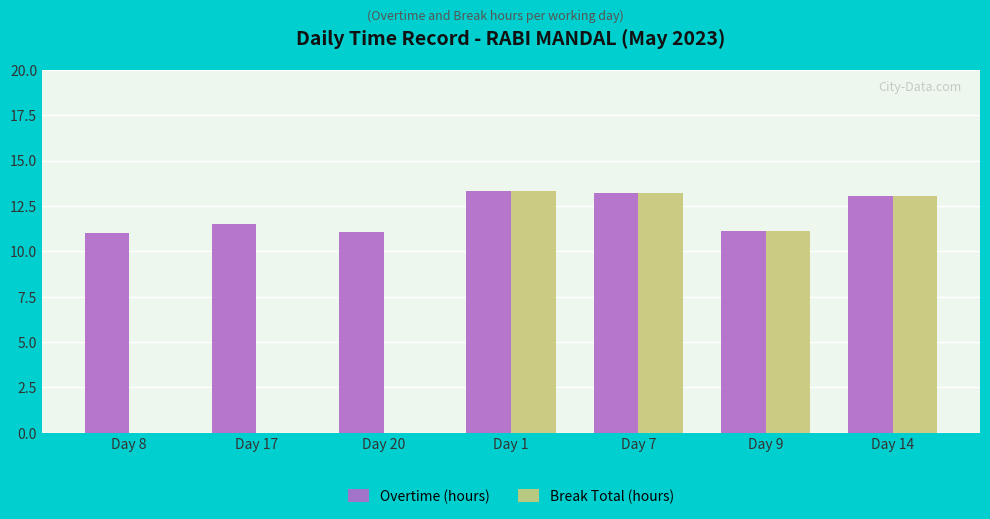

What is the sum of all Overtime (hours) values?

84.3